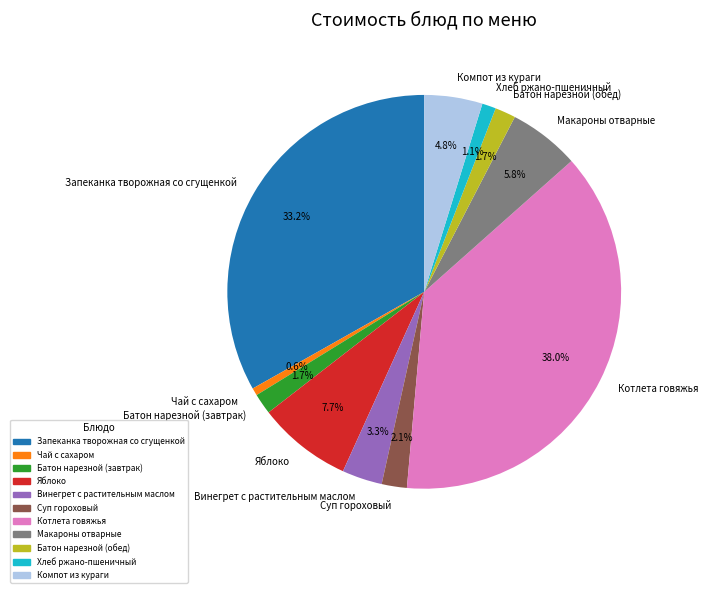

True or false: Чай с сахаром accounts for 8% of the total.

False